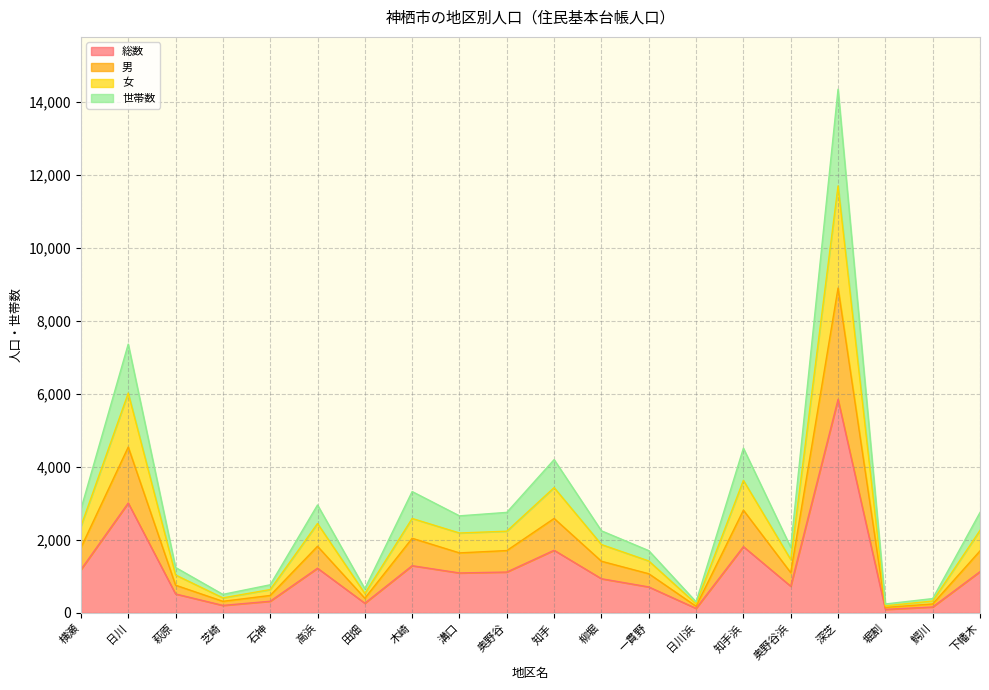

At which category is the sum across all series the highest?

深芝